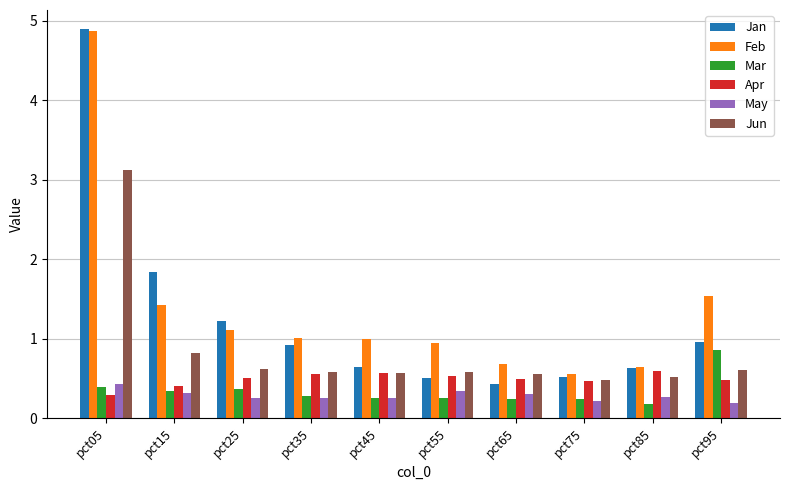

Which label corresponds to the largest value in the chart?

pct05